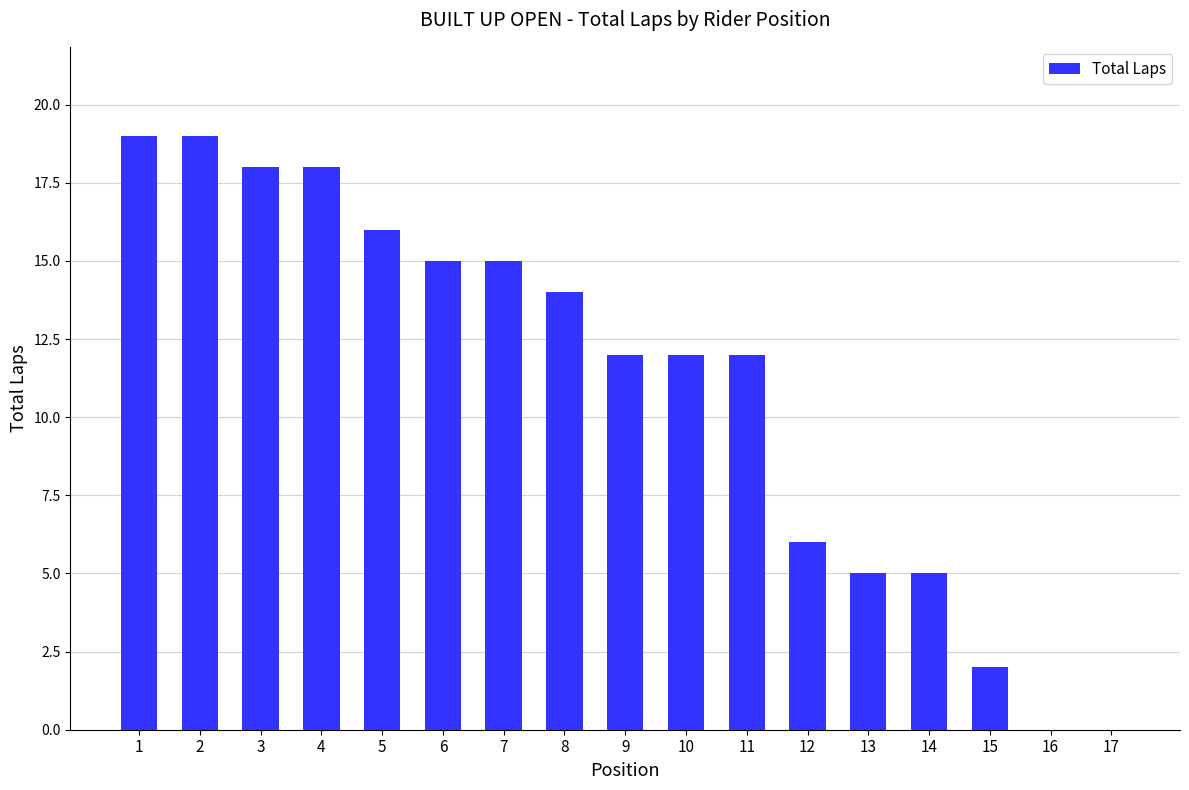

True or false: the data shows 15 at 6.

True